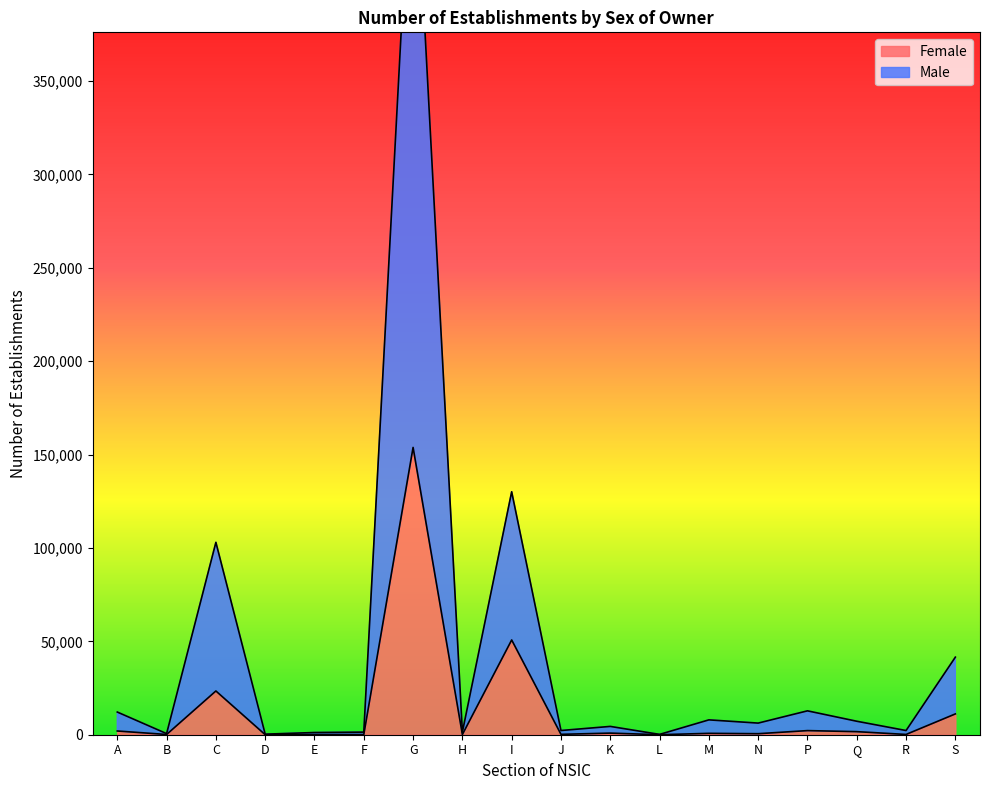

Reading left to right, extract all data points from this chart.

Male: A=12139	B=597	C=102993	D=302	E=1182	F=1396	G=495640	H=1439	I=130064	J=2257	K=4450	L=178	M=7952	N=6227	P=12788	Q=7218	R=2248	S=41527
Female: A=1993	B=129	C=23421	D=17	E=96	F=83	G=153799	H=110	I=50731	J=206	K=867	L=8	M=739	N=547	P=2204	Q=1645	R=148	S=11137